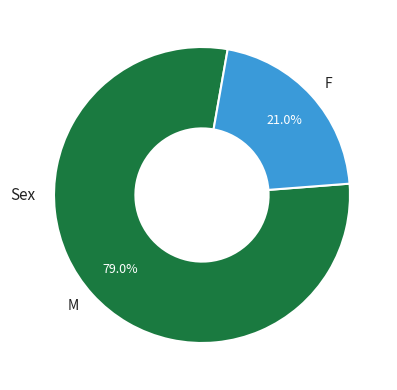

Is there a majority slice in this chart?

Yes